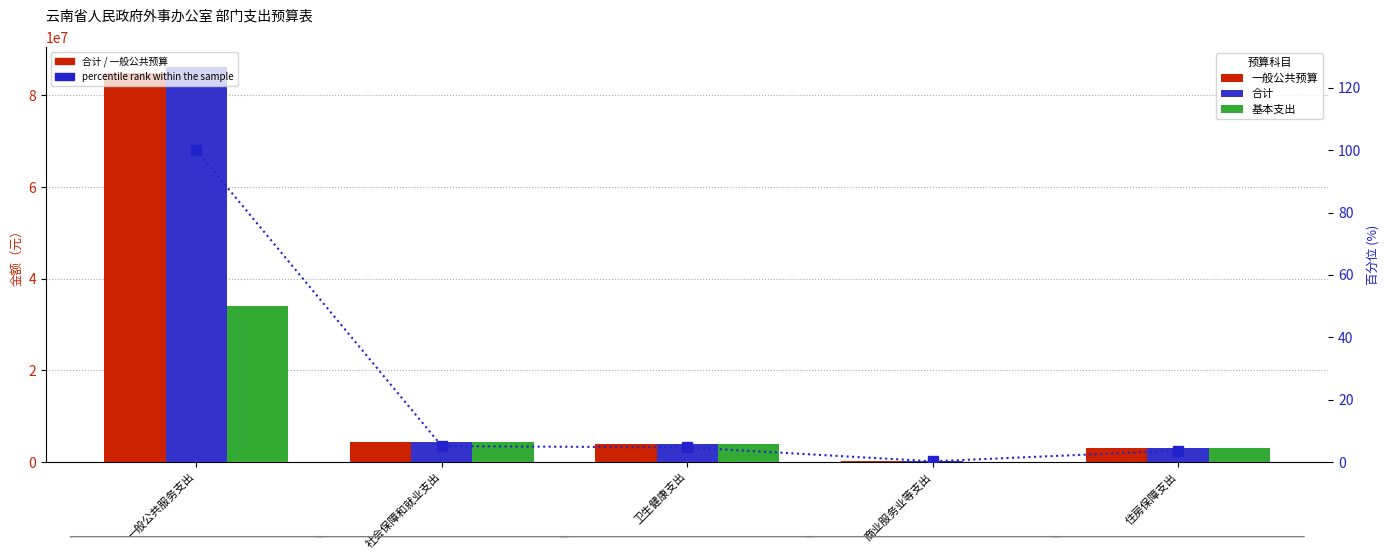

What is the value of the 一般公共预算 bar at the 4th from the left?

198000.0